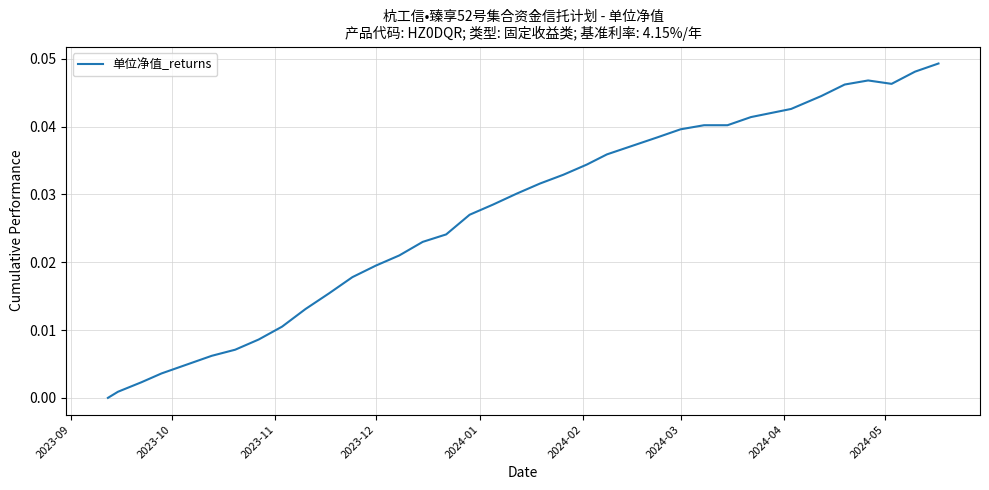

Does the chart display data point markers on the line(s)?

No